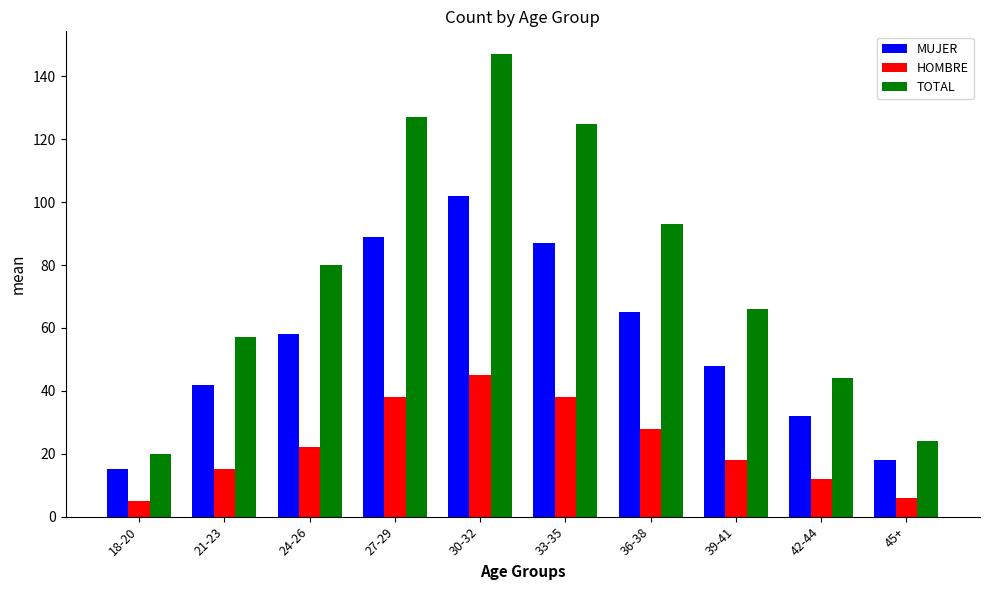

What position from the left is 21-23?

2